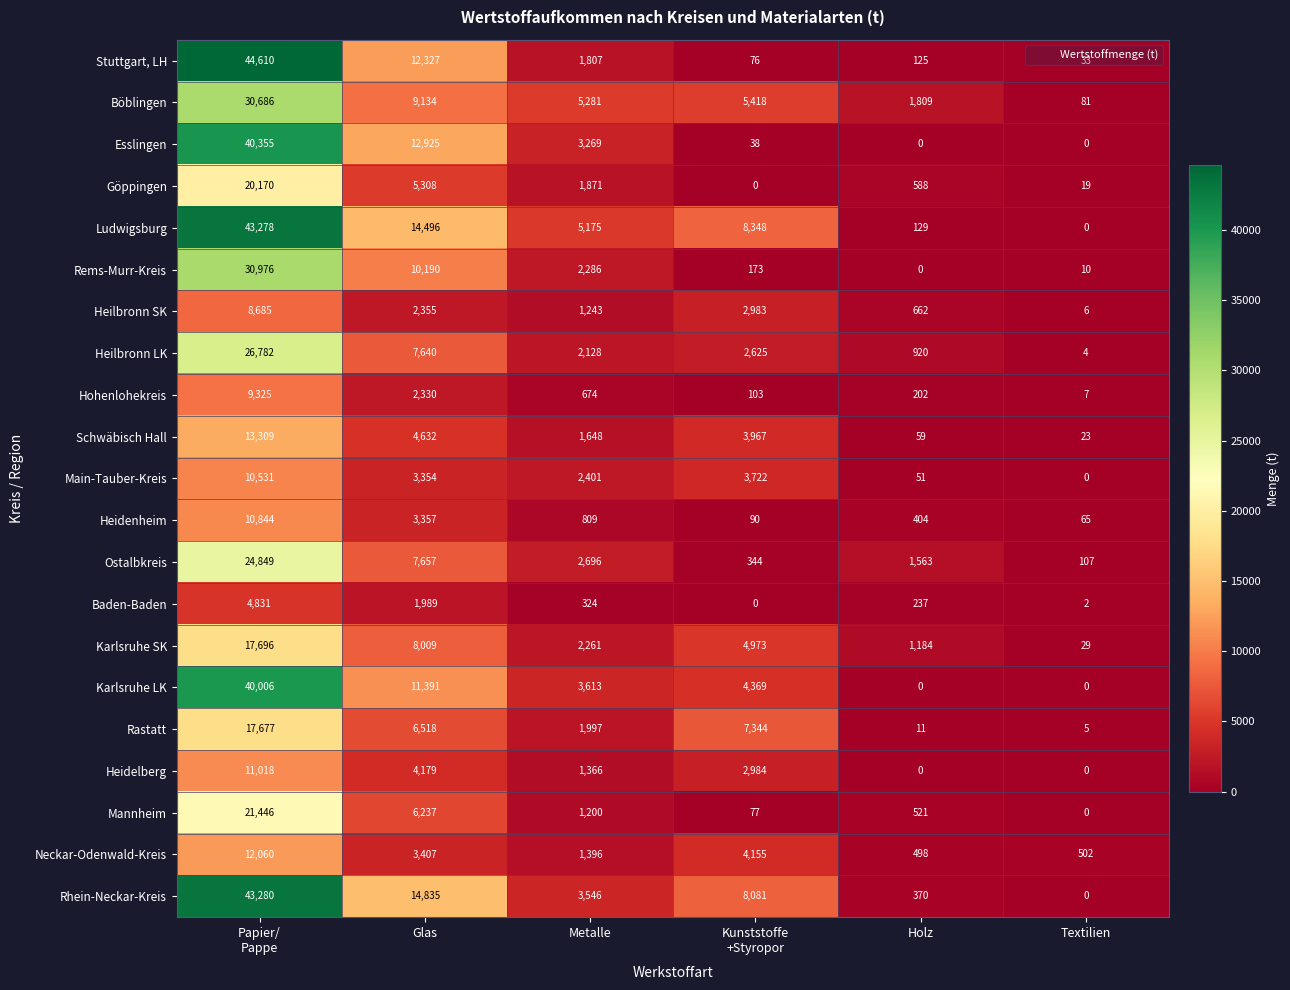

Between Kunststoffe
+Styropor and Textilien, which series saw the biggest shift?

Ludwigsburg